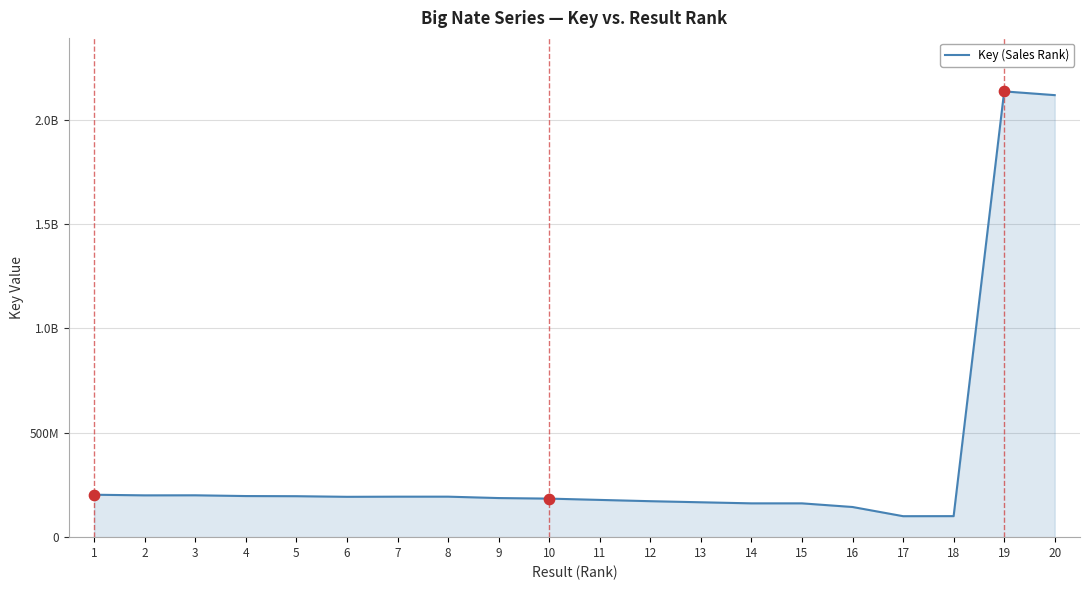

Is this an area chart (filled region under the line)?

Yes